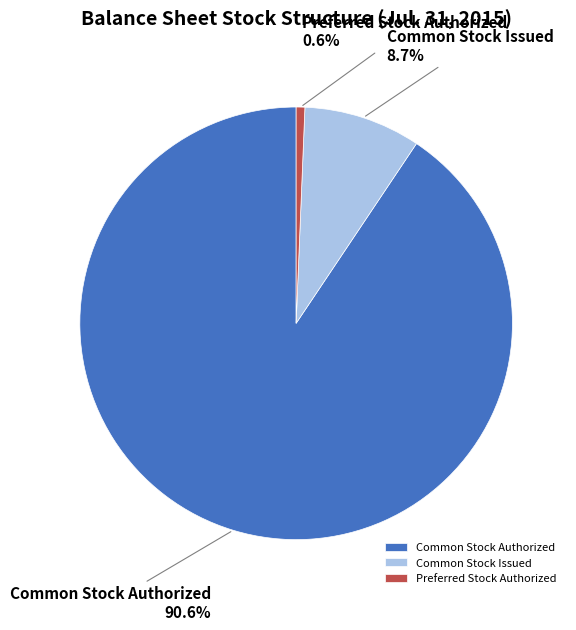

Which slice is the smallest?

Preferred Stock Authorized